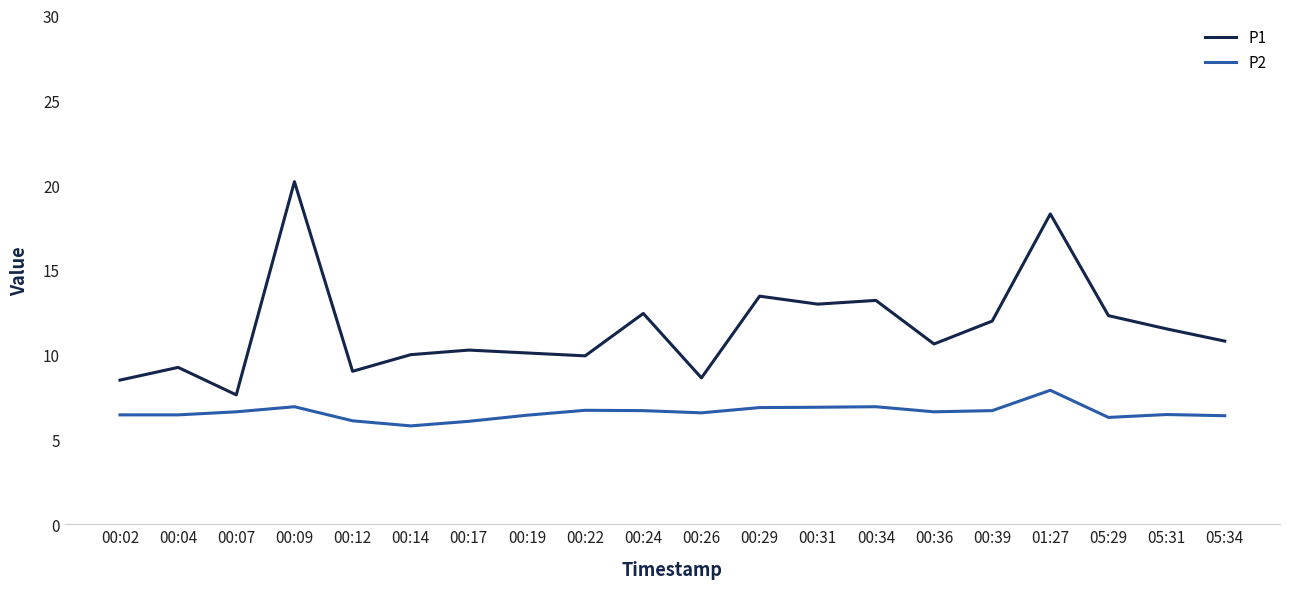

Which category has the highest value across all series?

00:09